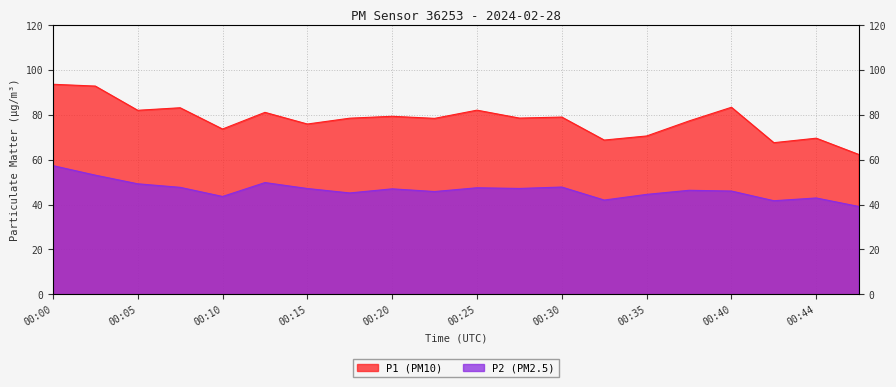

What is the difference between the P1 values at 00:35 and 00:30?

8.4